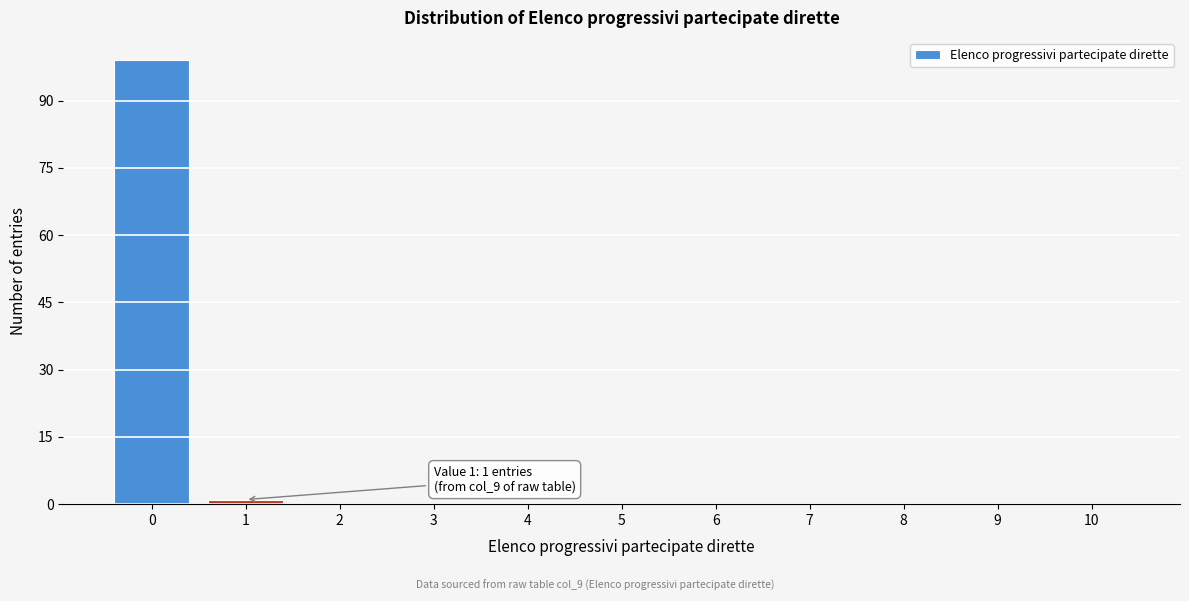

Reading left to right, list all the values displayed in this chart.

0=99	1=1	2=0	3=0	4=0	5=0	6=0	7=0	8=0	9=0	10=0